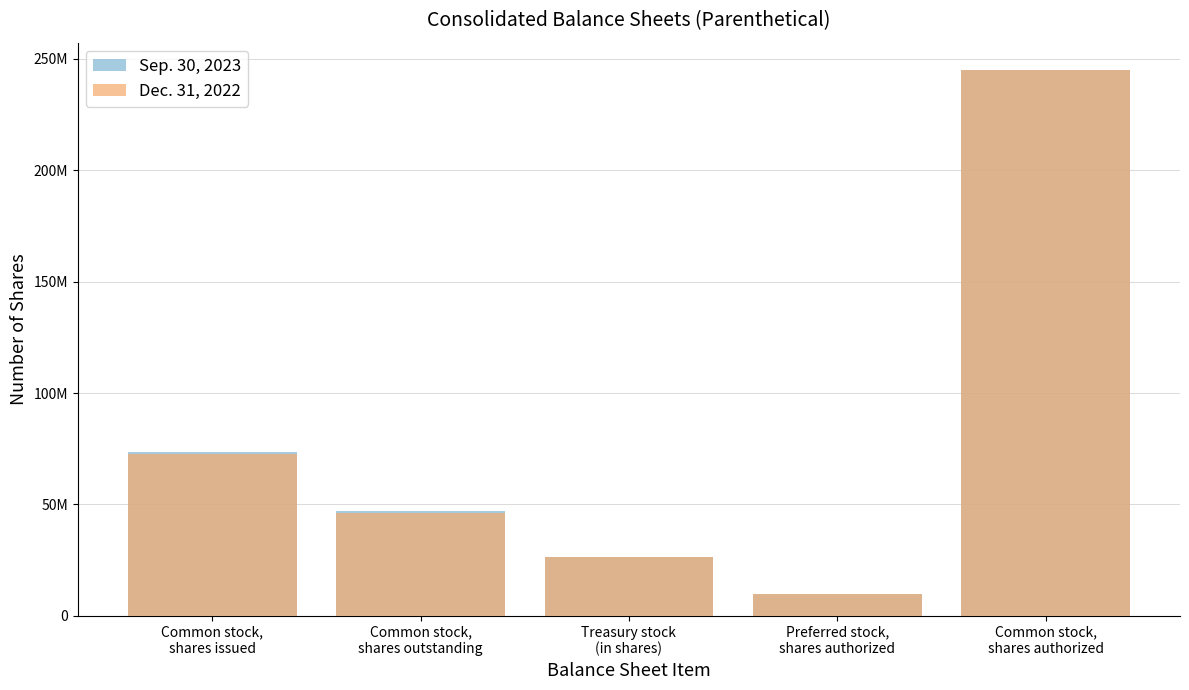

Which series changed the most between Common stock,
shares issued and Common stock,
shares outstanding?

Sep. 30, 2023